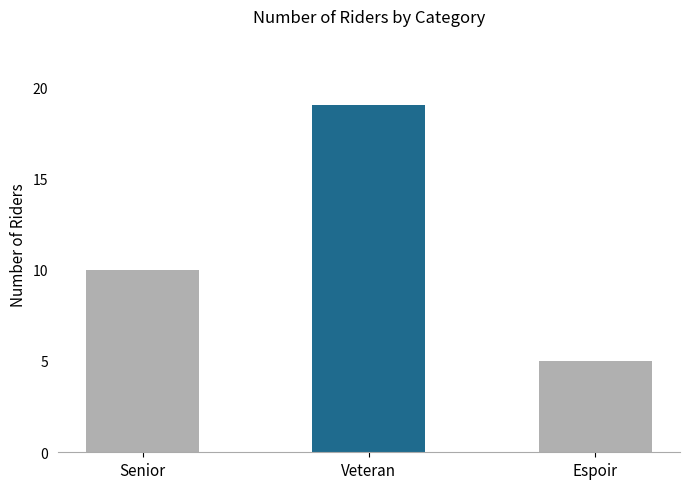

True or false: the data shows 2 at Espoir.

False